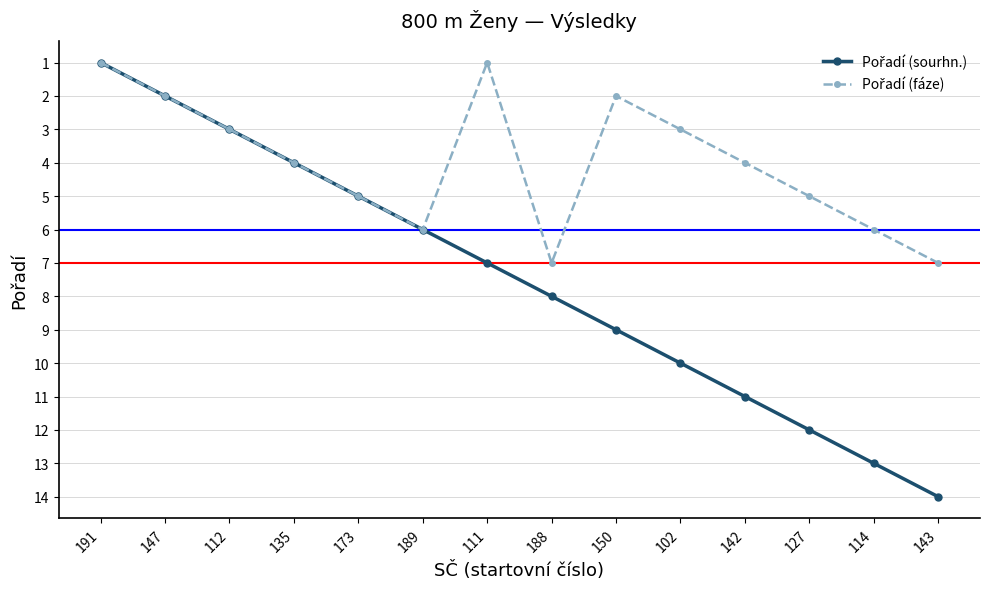

What is the spread (max minus min) of values at 102?

7